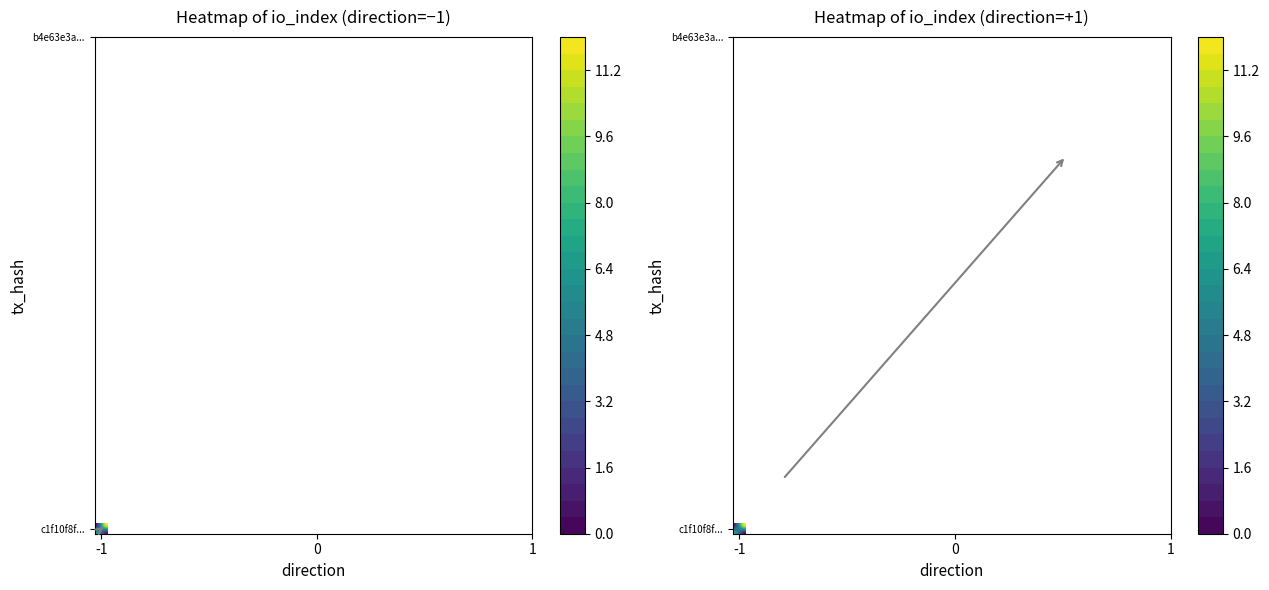

Is the value of b4e63e3a30889ceb744fa365380251504c394dd at direction greater than the value of c1f10f8f6eeafbfa58279d4b2e1b8fba0f48b9b at direction?

Yes